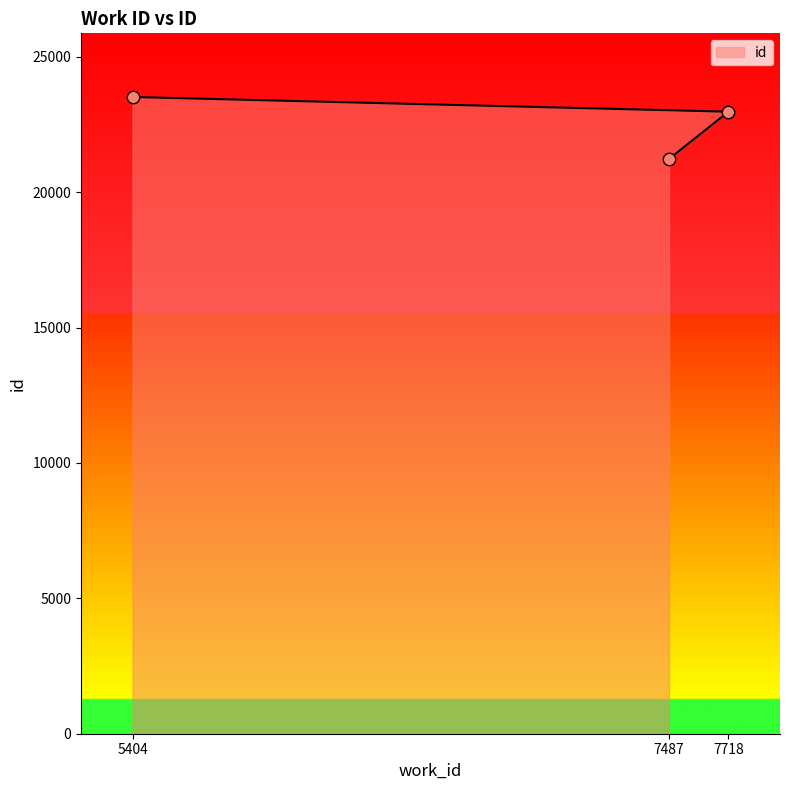

Approximately how many times larger is the value at 7487 compared to 5404?

0.9